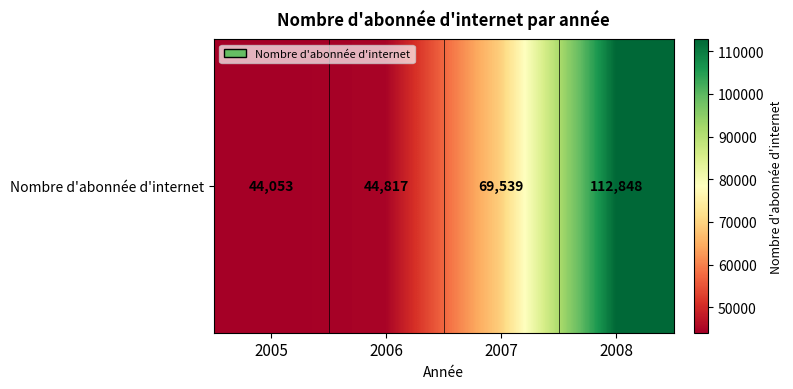

Rank the categories by value from highest to lowest.

2008, 2007, 2006, 2005